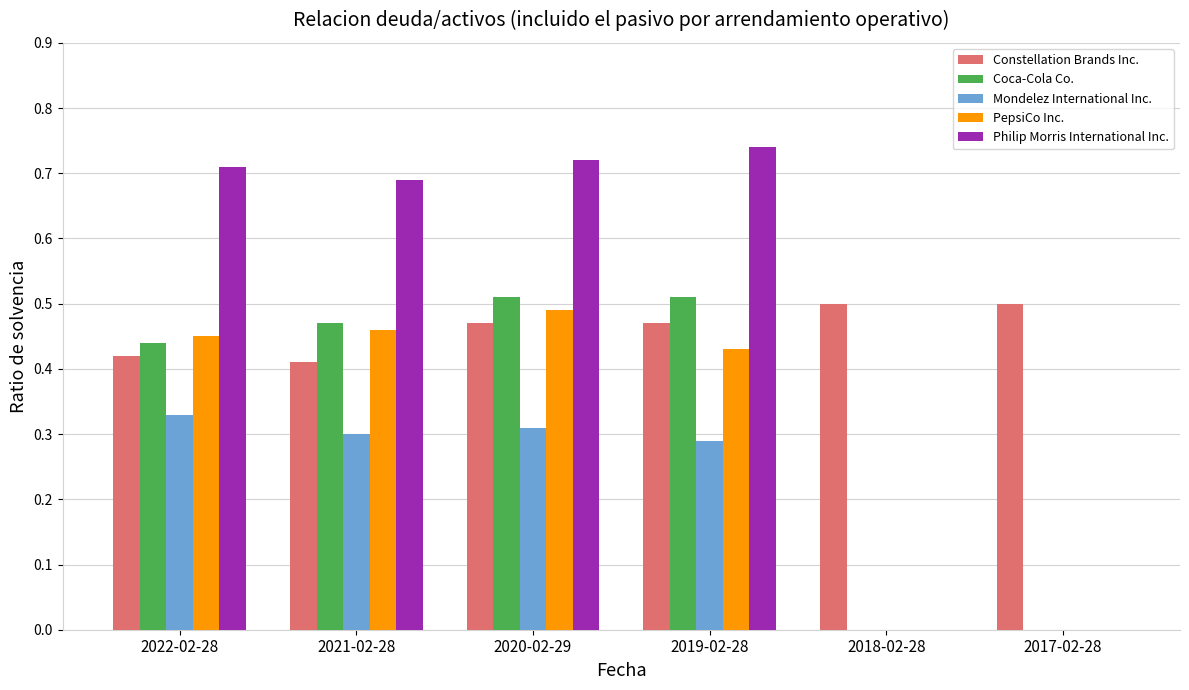

What is the sum of all PepsiCo Inc. values?

1.8